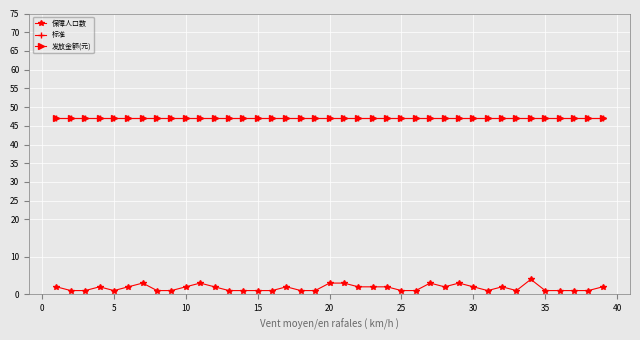

True or false: 保障人口数 has more than 1 interior local peaks.

True